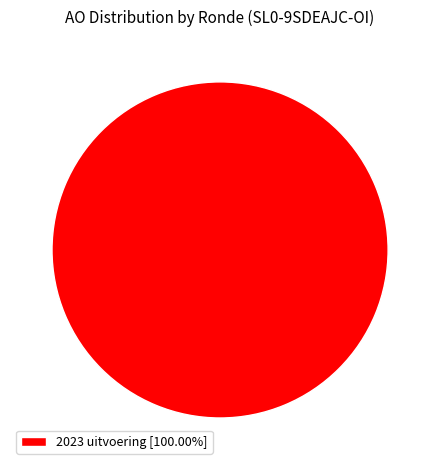

Is there any slice that represents more than half of the pie?

Yes